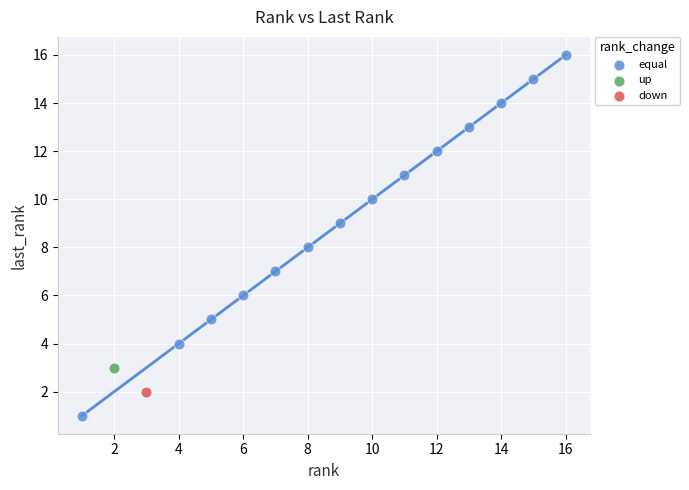

What are all the series names shown in the legend?

equal, up, down